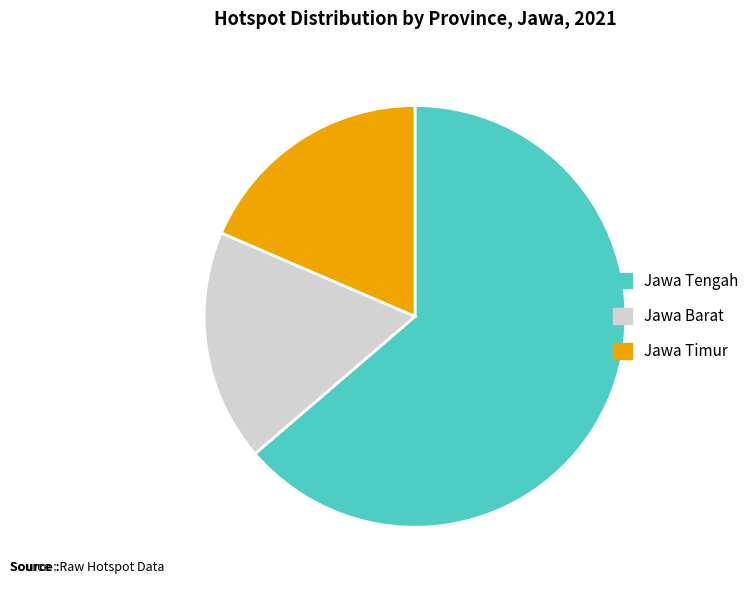

Count the number of slices in the pie.

3